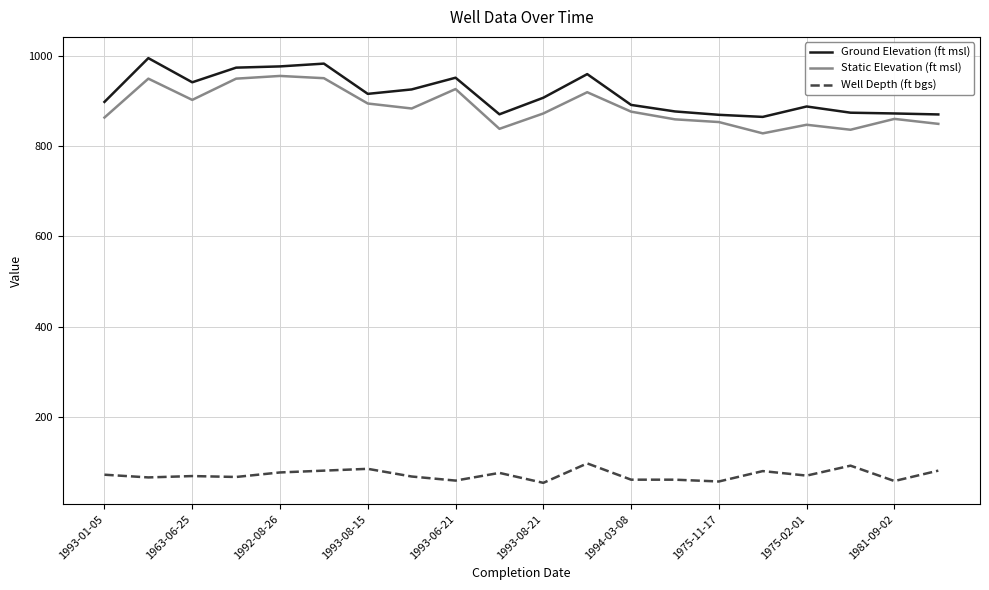

True or false: Static Elevation (ft msl) and Well Depth (ft bgs) intersect in this chart.

False